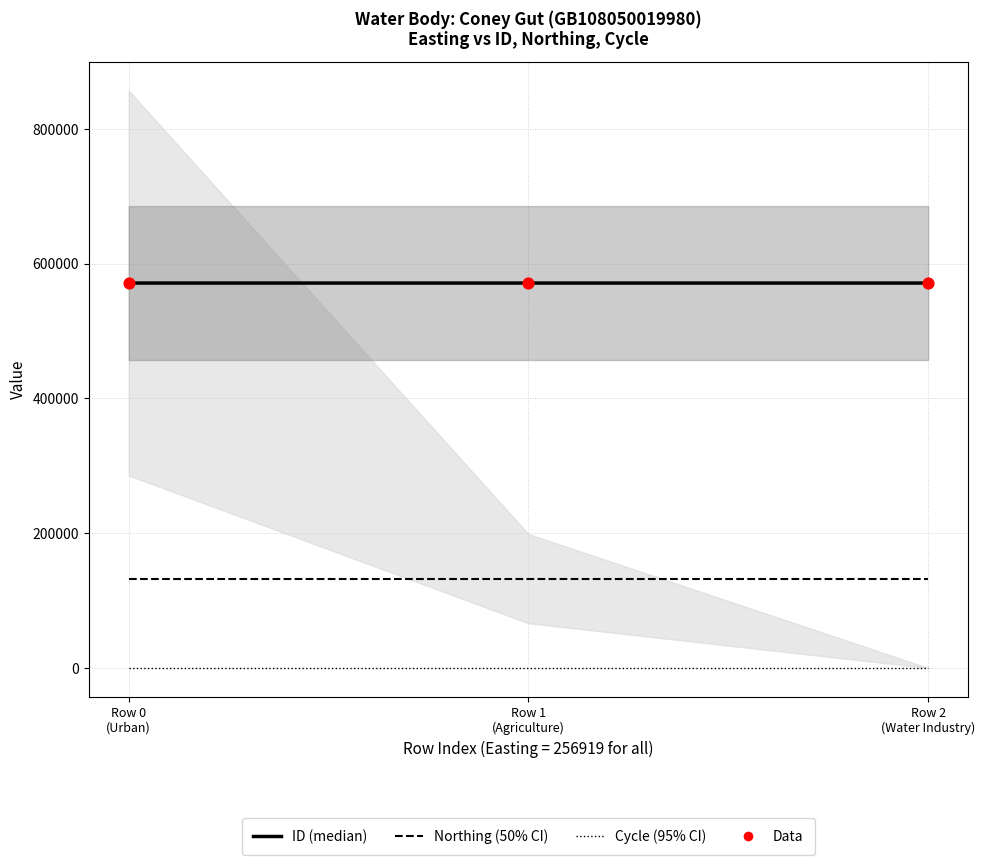

At which category is the sum across all series the highest?

Row 0
(Urban)